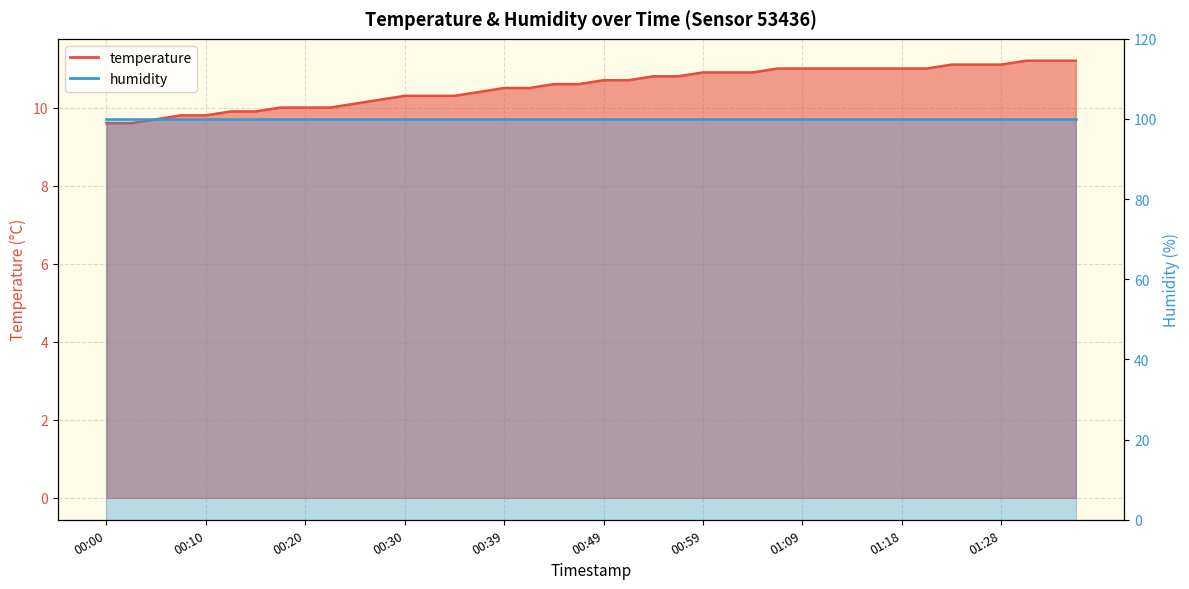

Which label corresponds to the smallest value in the chart?

00:00